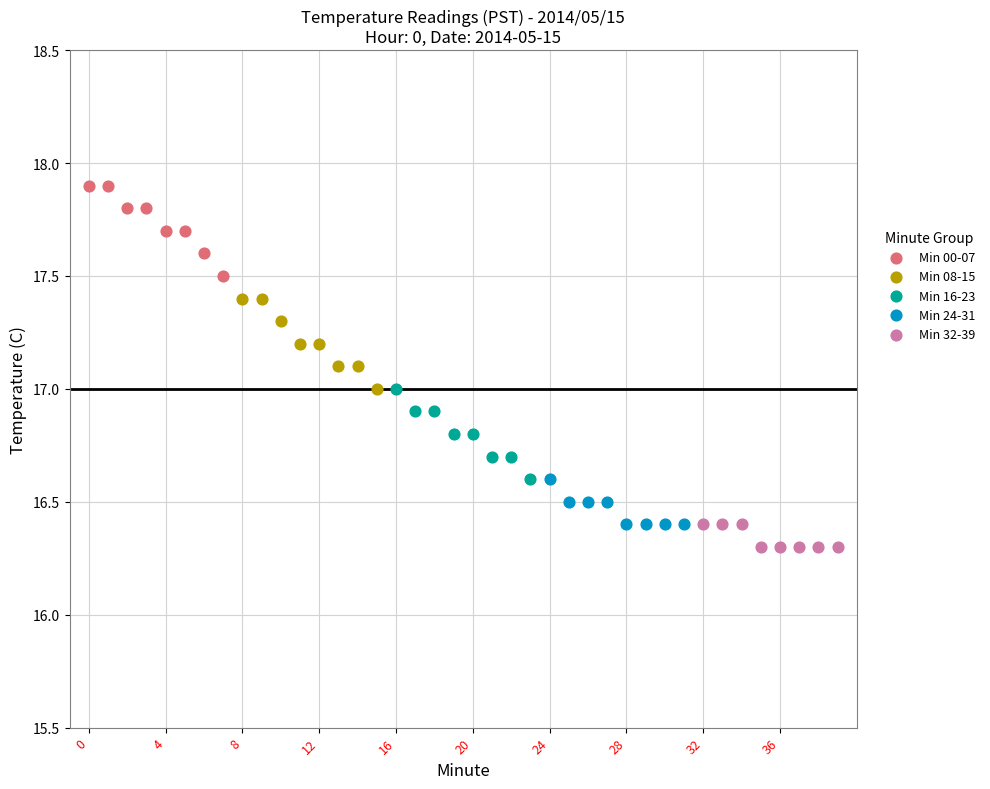

Which series contains the highest Y value?

Min 00-07